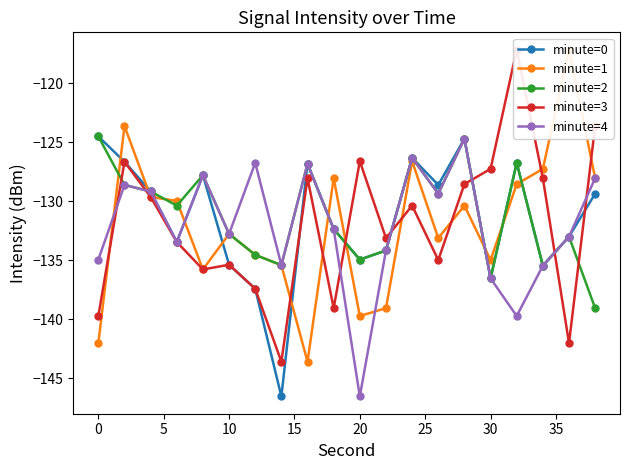

What is the difference between the second highest and minimum values in the minute=0 series?

21.8